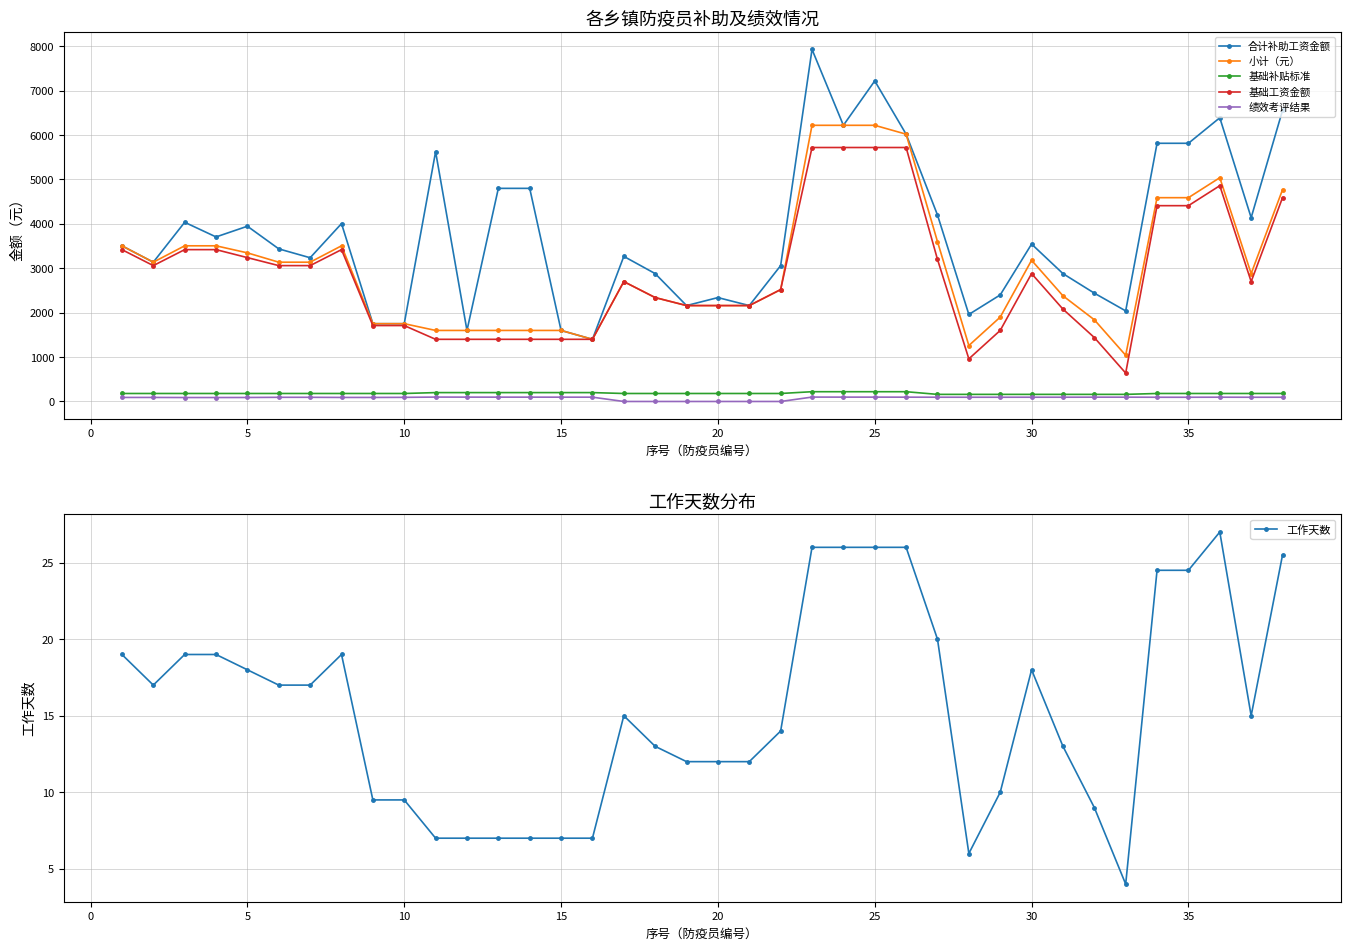

What is the highest value of the 基础工资金额 series?

5720.0